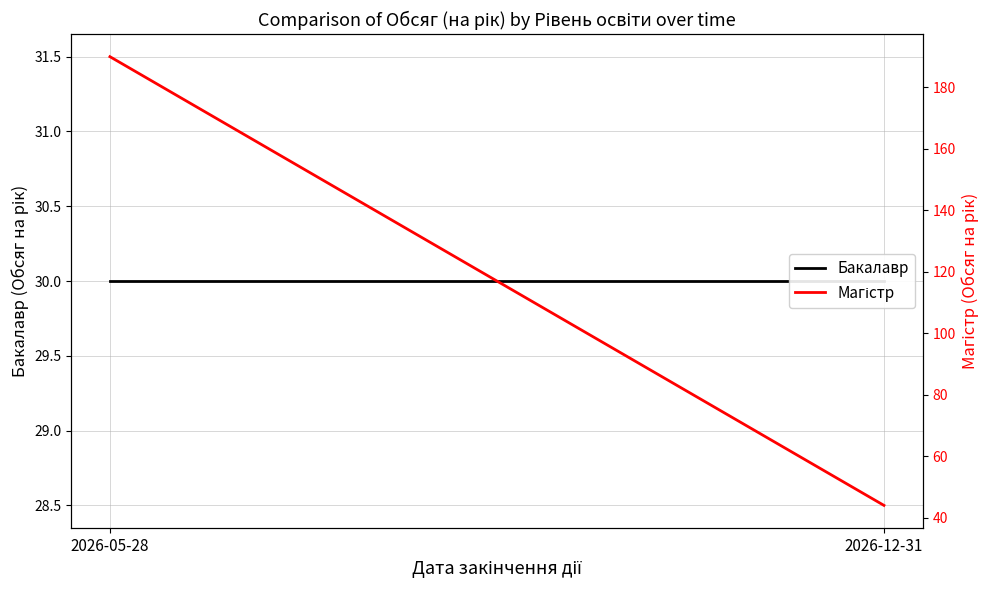

Which has a higher value, 2026-12-31 or 2026-05-28?

2026-12-31